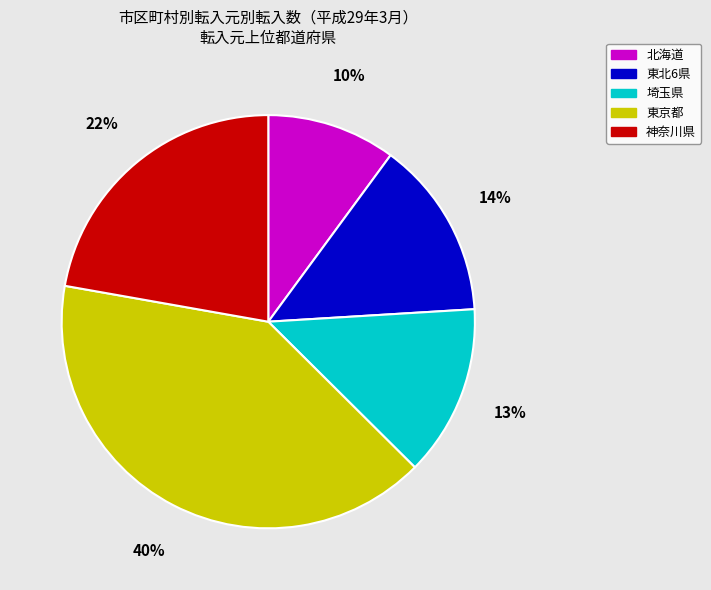

Is there any slice that represents more than half of the pie?

No